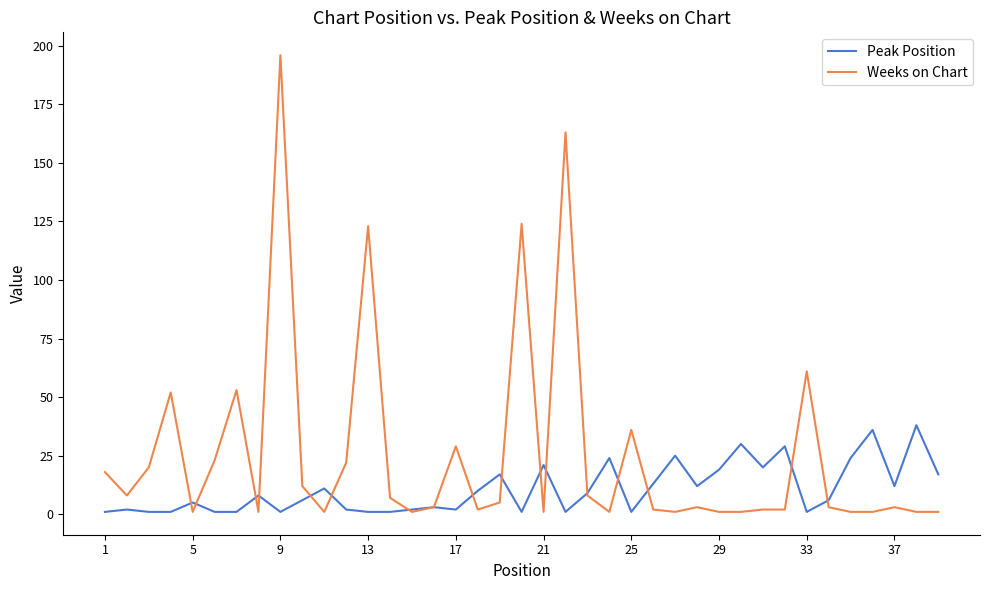

Which series has the largest total across all categories?

Weeks on Chart